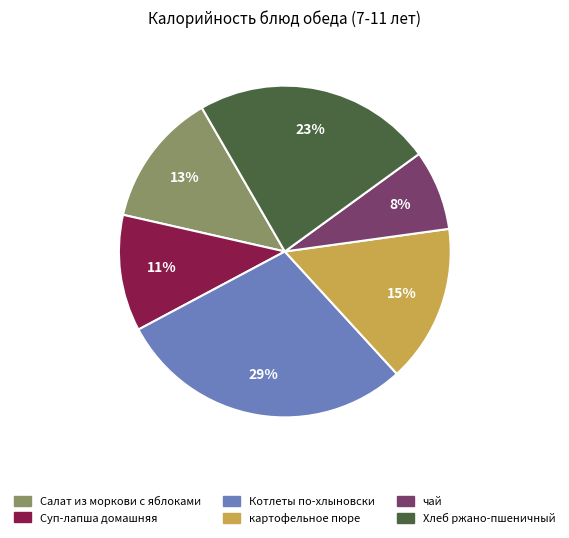

Between картофельное пюре and Суп-лапша домашняя, which is larger?

картофельное пюре